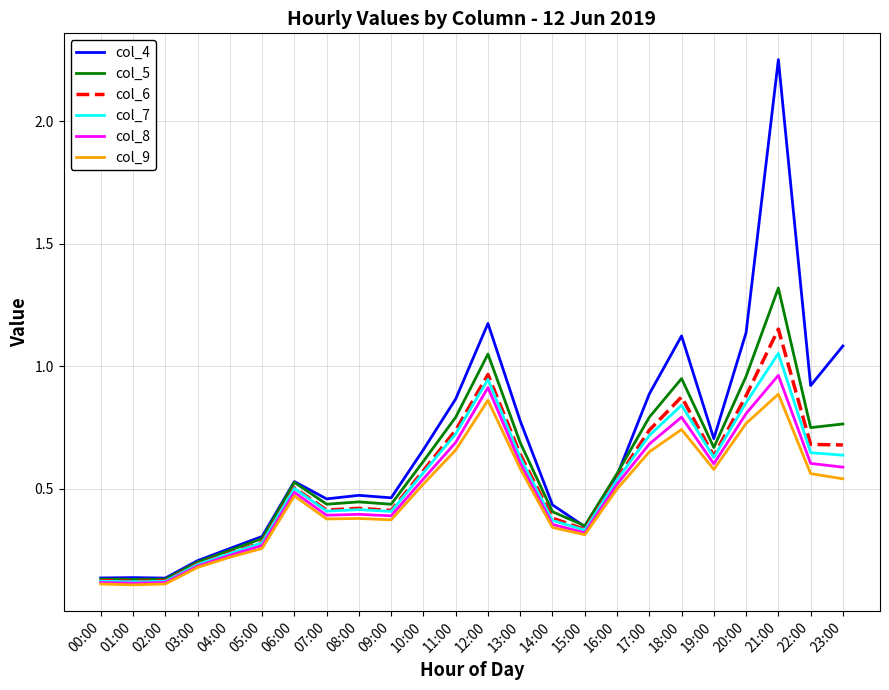

The col_9 series shows 0.7 at 18:00. True or false?

True